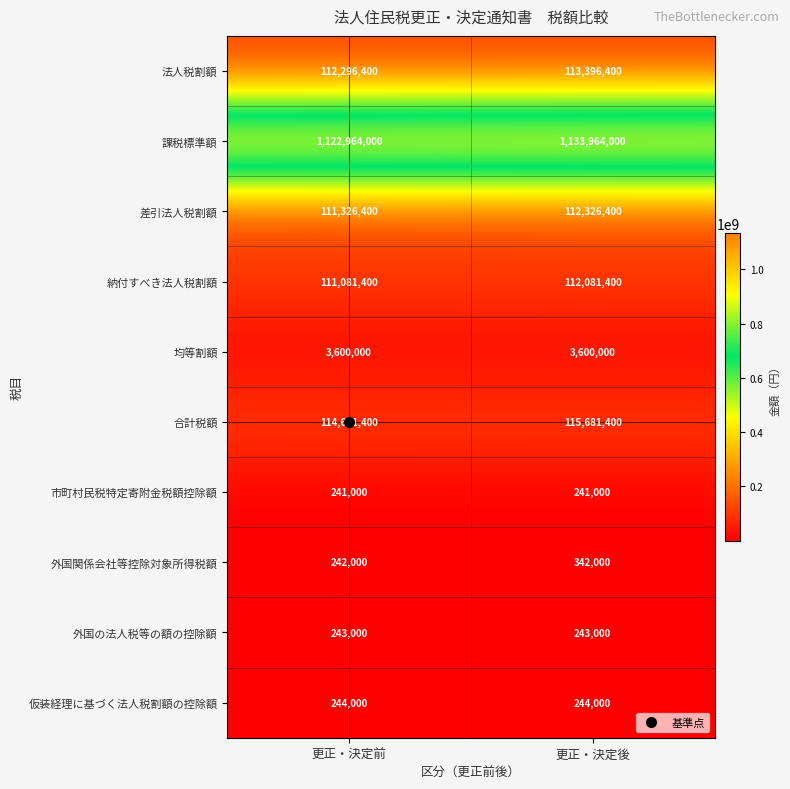

What is the difference between the highest and lowest values at 更正・決定後?

1133723000